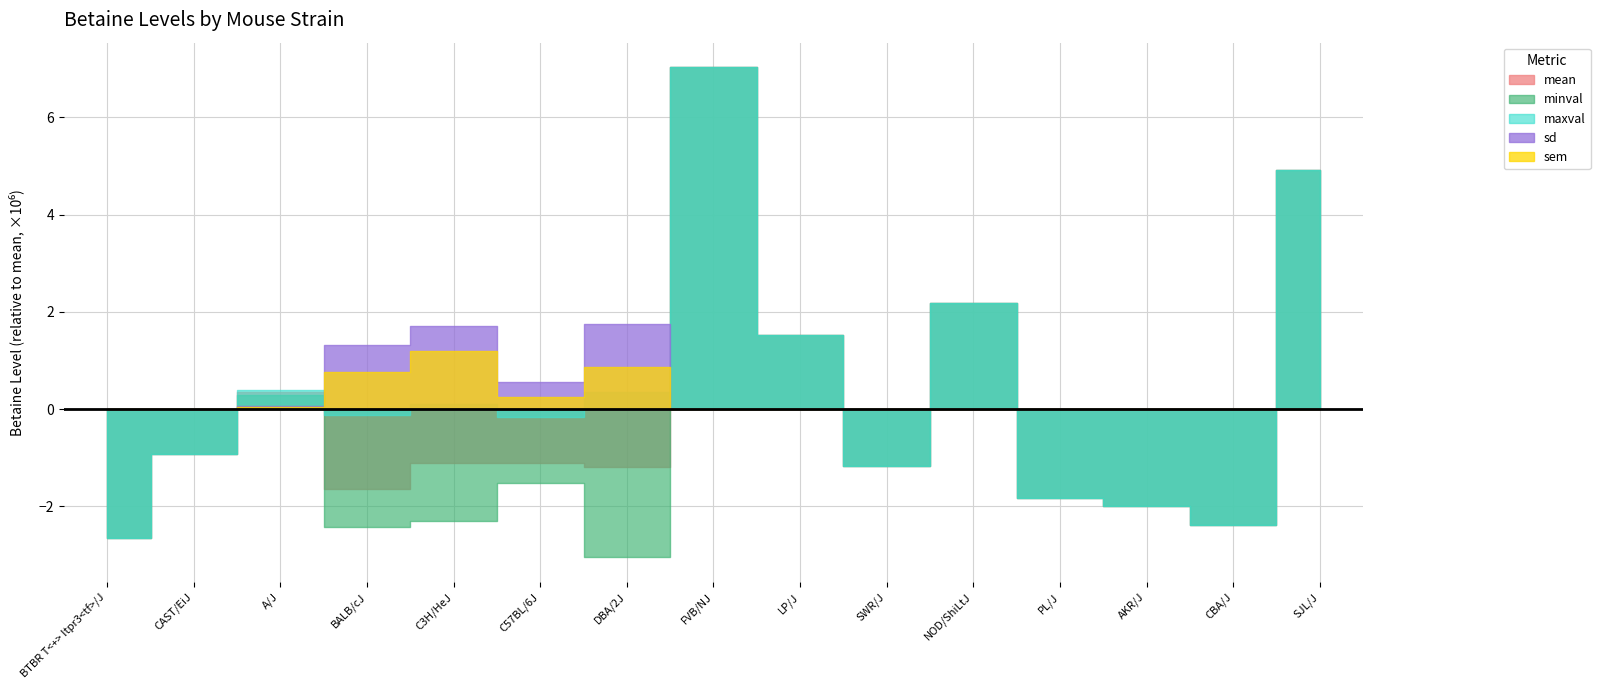

Count the number of data series in this chart.

5